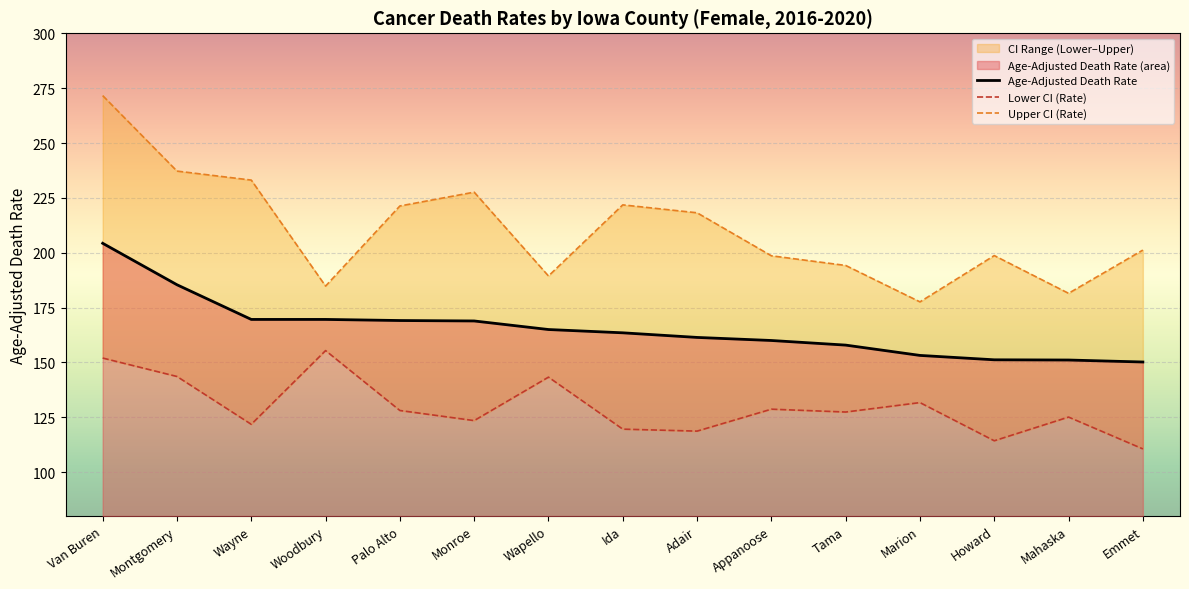

How many lines are shown in the chart?

3